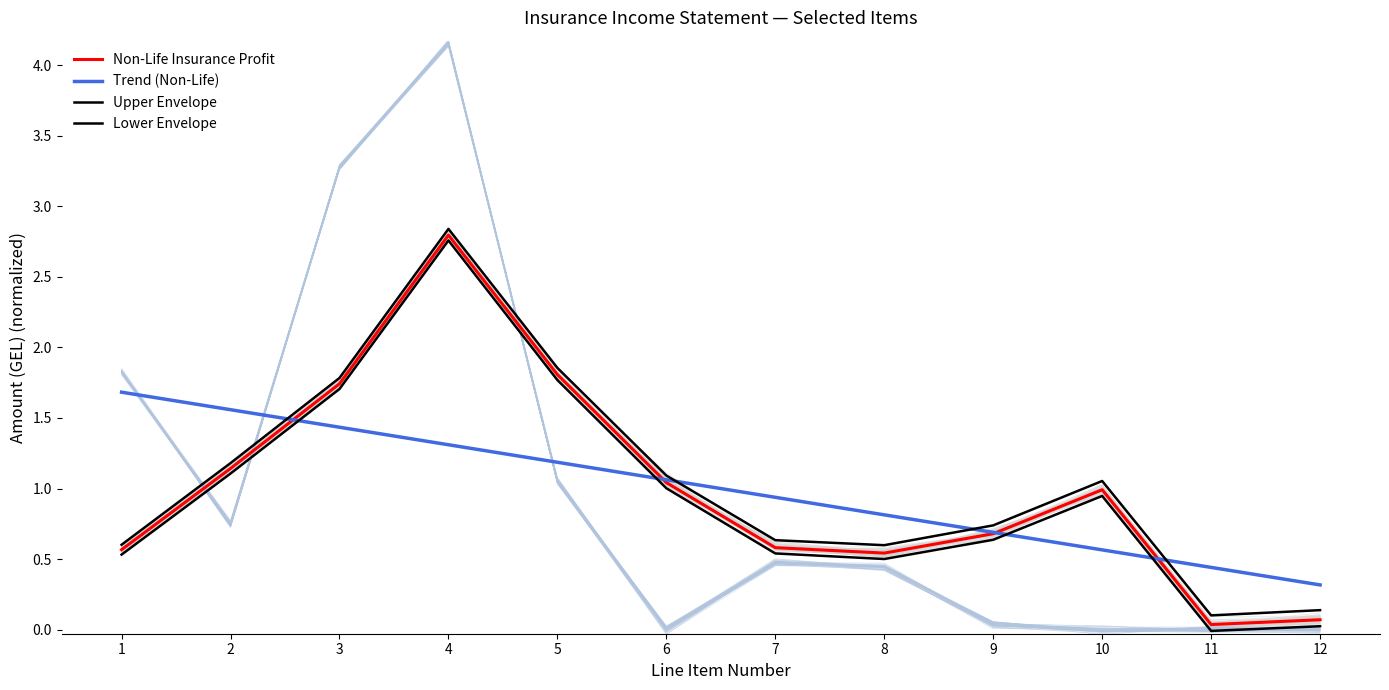

Is this an area chart (filled region under the line)?

No